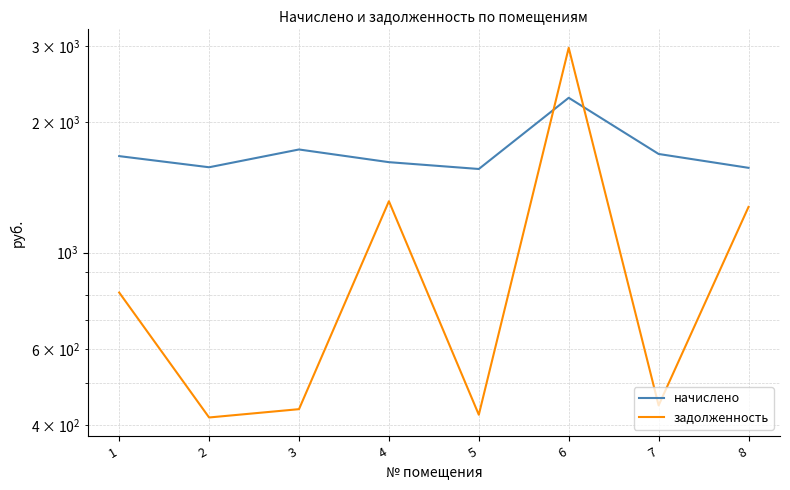

Does the chart display data point markers on the line(s)?

No